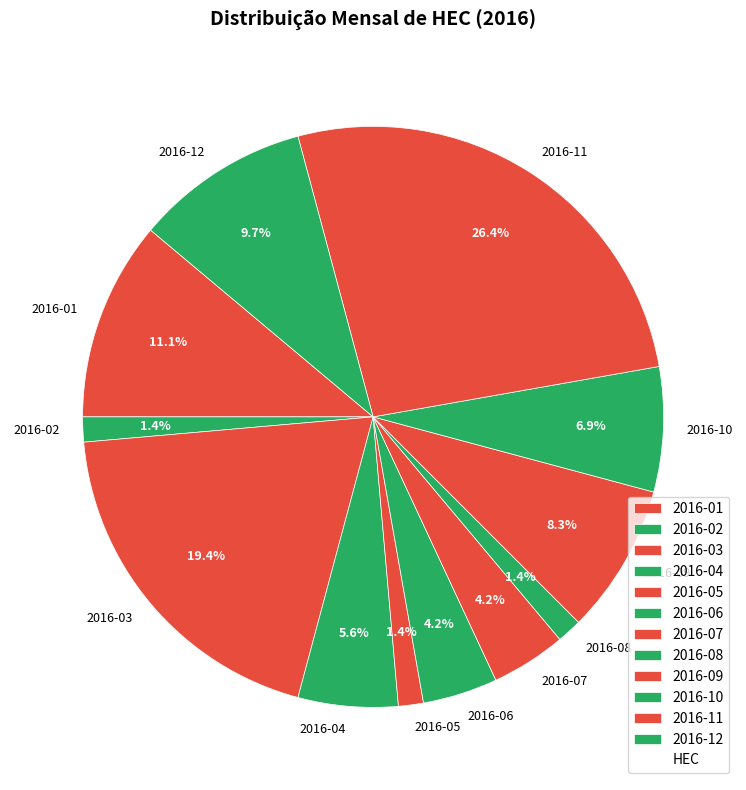

Which slice is the largest?

2016-11